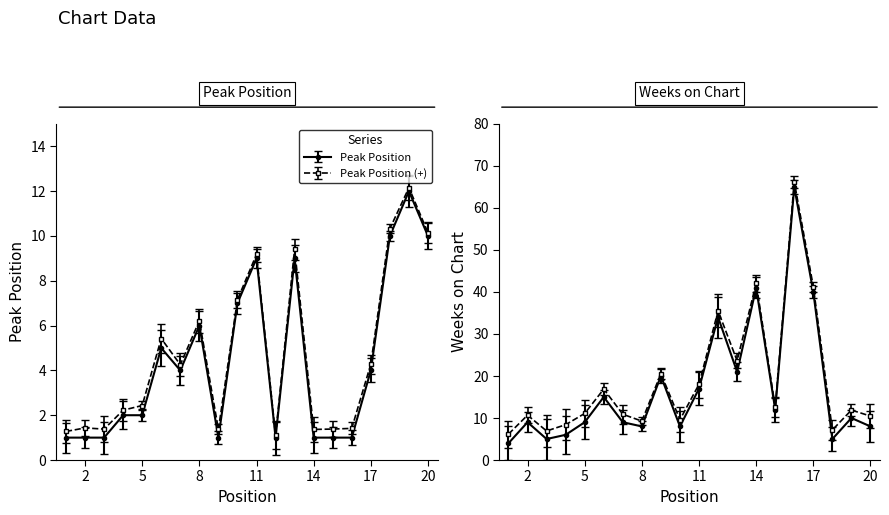

Rank the series by their average value, from lowest to highest.

Peak Position, Weeks on Chart